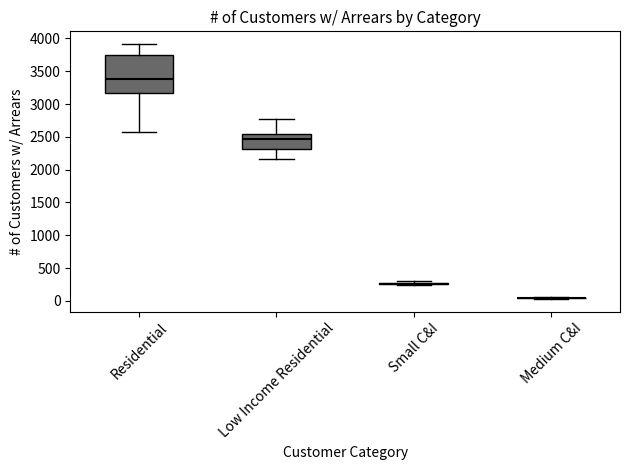

Where does the lower whisker of the box for Residential end on the y-axis? The values are not printed on the chart, so give them approximately, as read against the axis.

2550